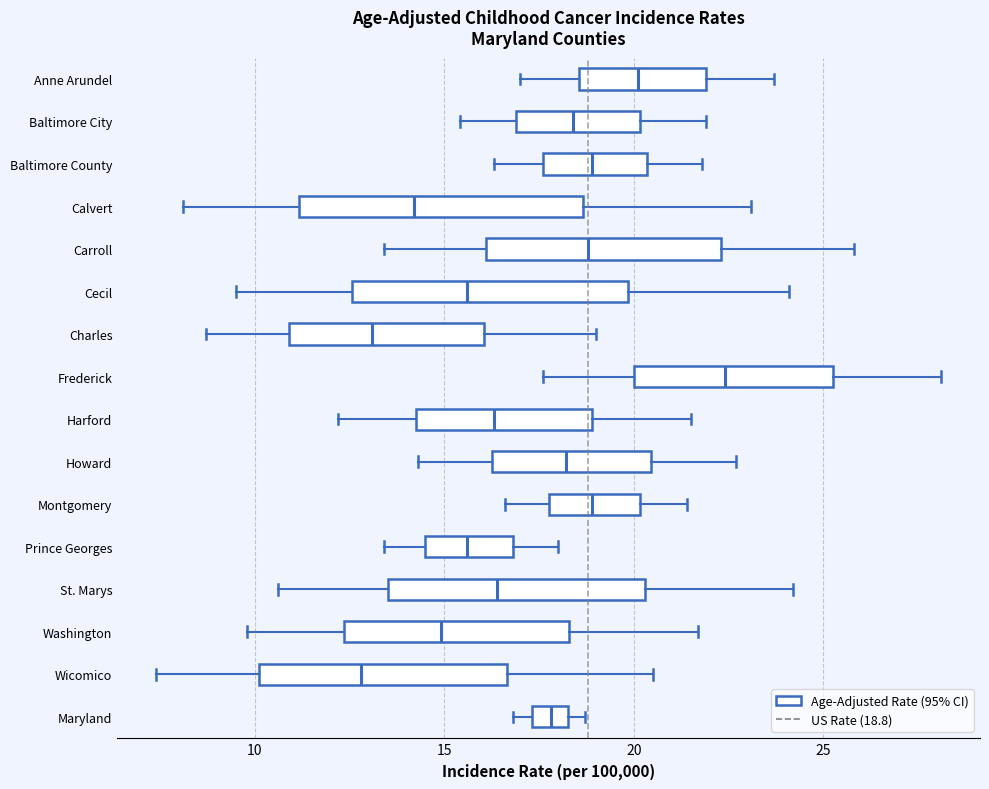

Where is the right edge of the box for Baltimore City on the x-axis? The values are not printed on the chart, so give them approximately, as read against the axis.

20.0